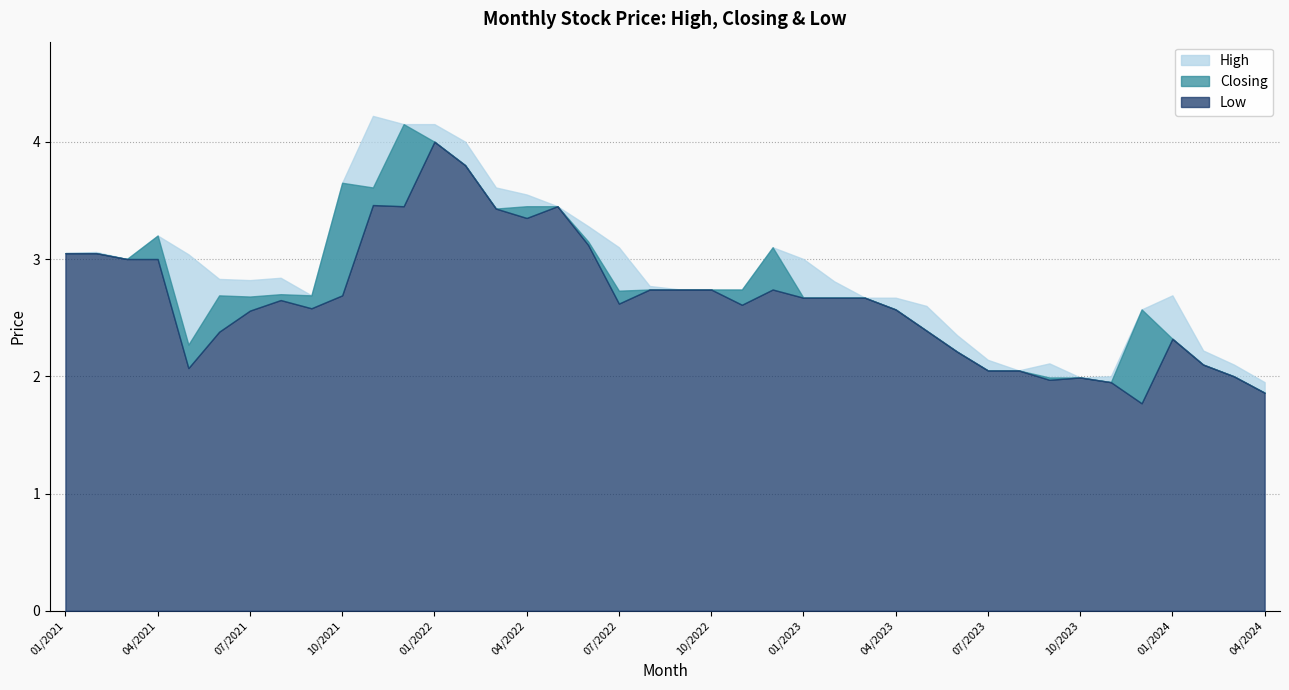

What is the label of the 15th point from the right?

02/2023